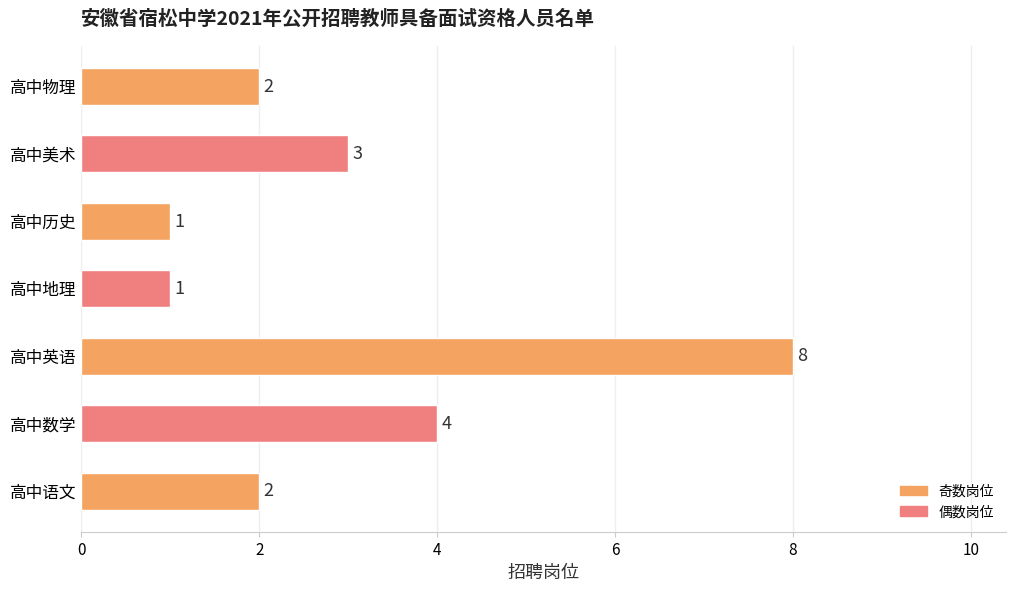

Read the value at 高中美术.

3